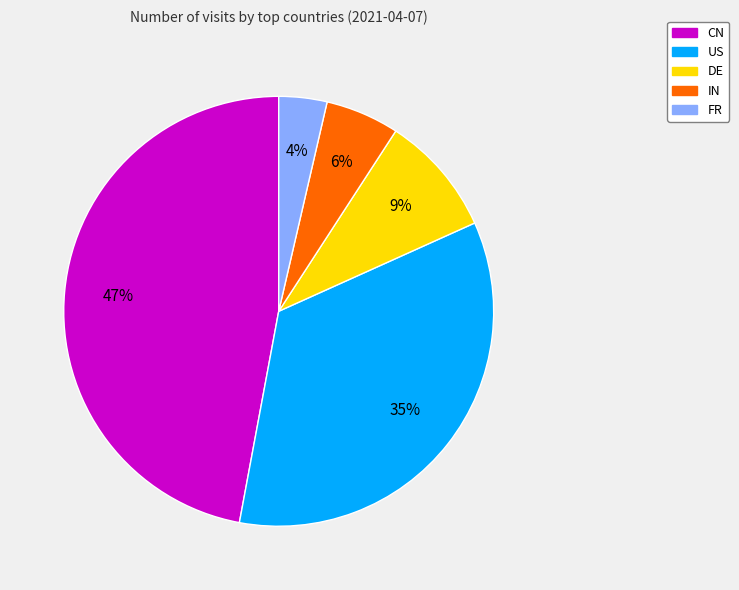

Is IN the majority of the pie?

No